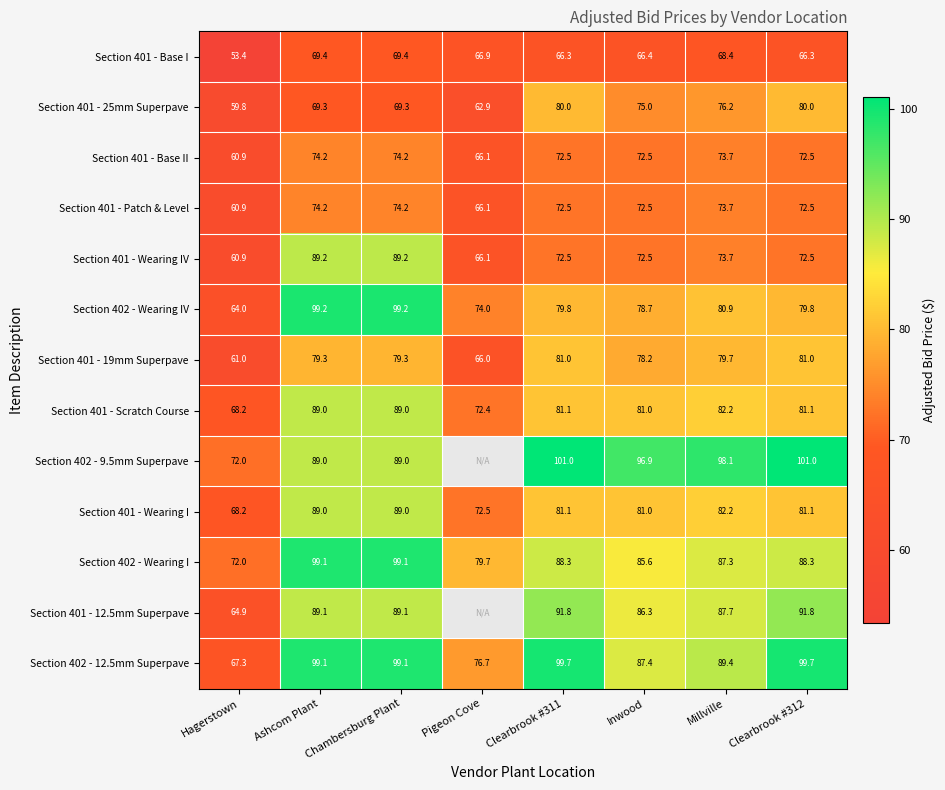

What is the average value of the Section 401 - Base I series?

65.8